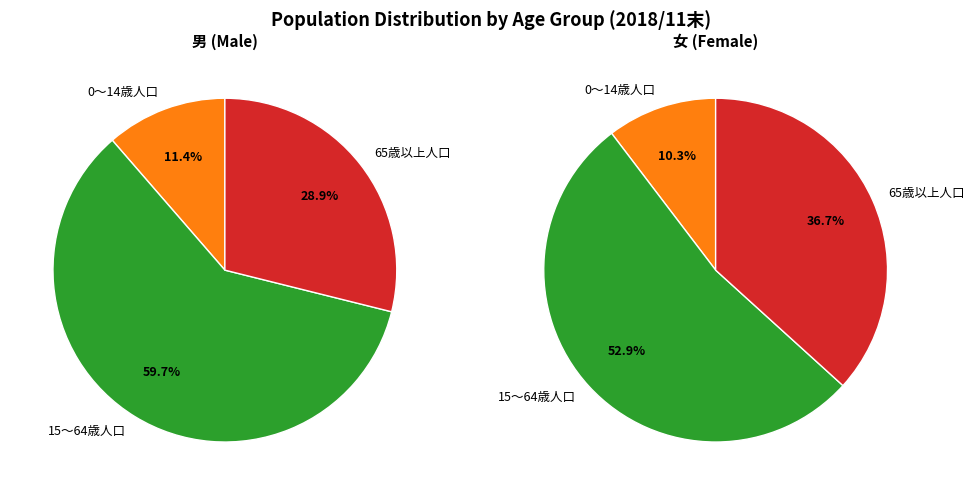

Rank the categories by value from highest to lowest.

15～64歳人口, 65歳以上人口, 0～14歳人口